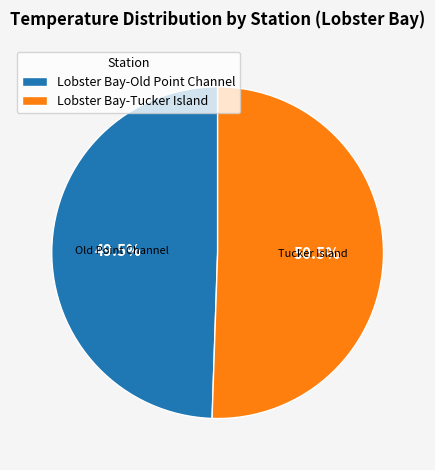

Does any single category account for the majority?

Yes